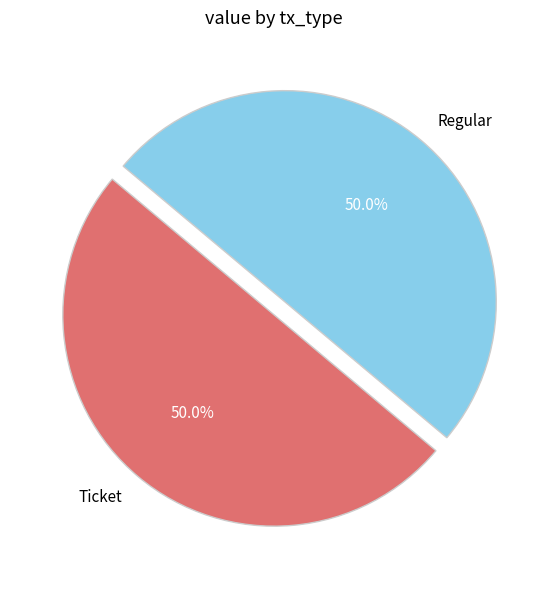

Combined, what portion of the pie is Ticket and Regular?

100.0%